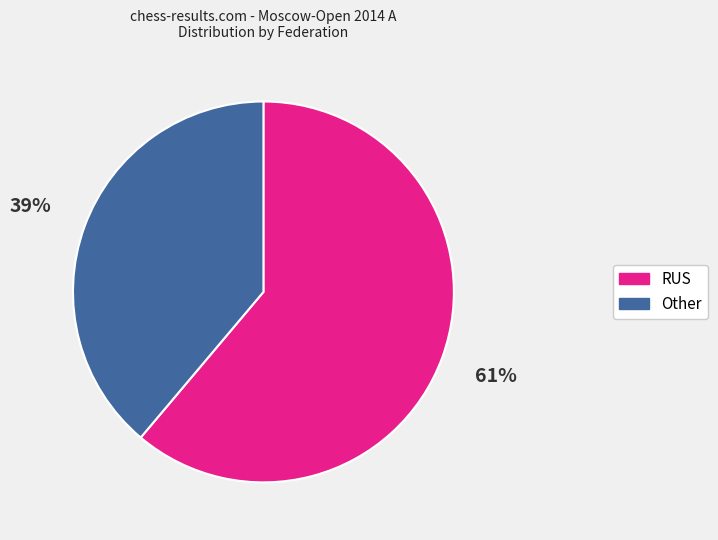

Is the sum of Other and RUS greater than half?

Yes